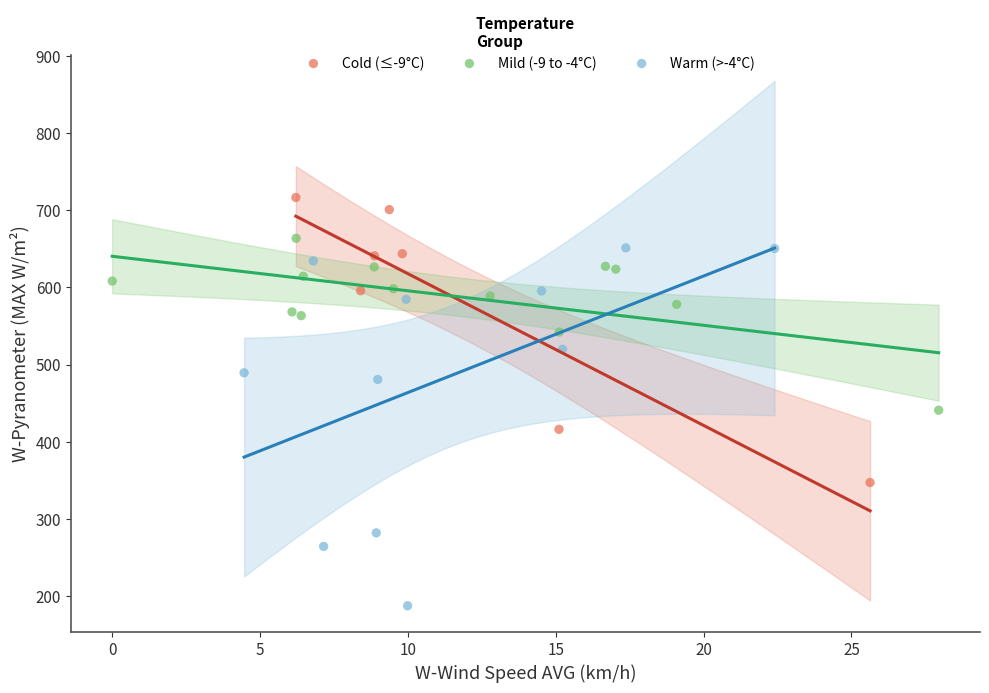

Which series has the widest spread of Y values?

Warm (>-4°C)